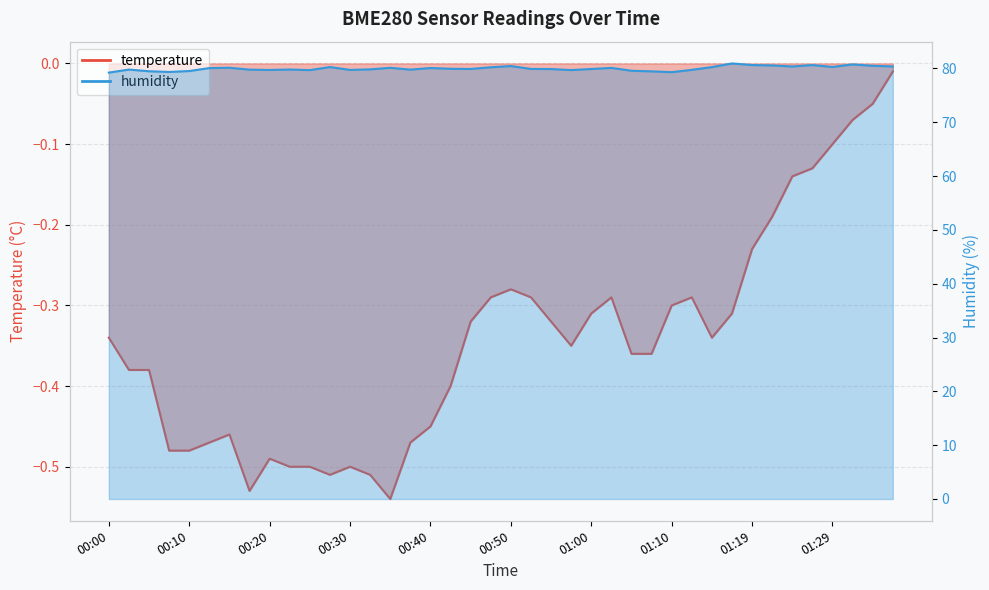

The temperature series shows -0.3 at 00:05. True or false?

False